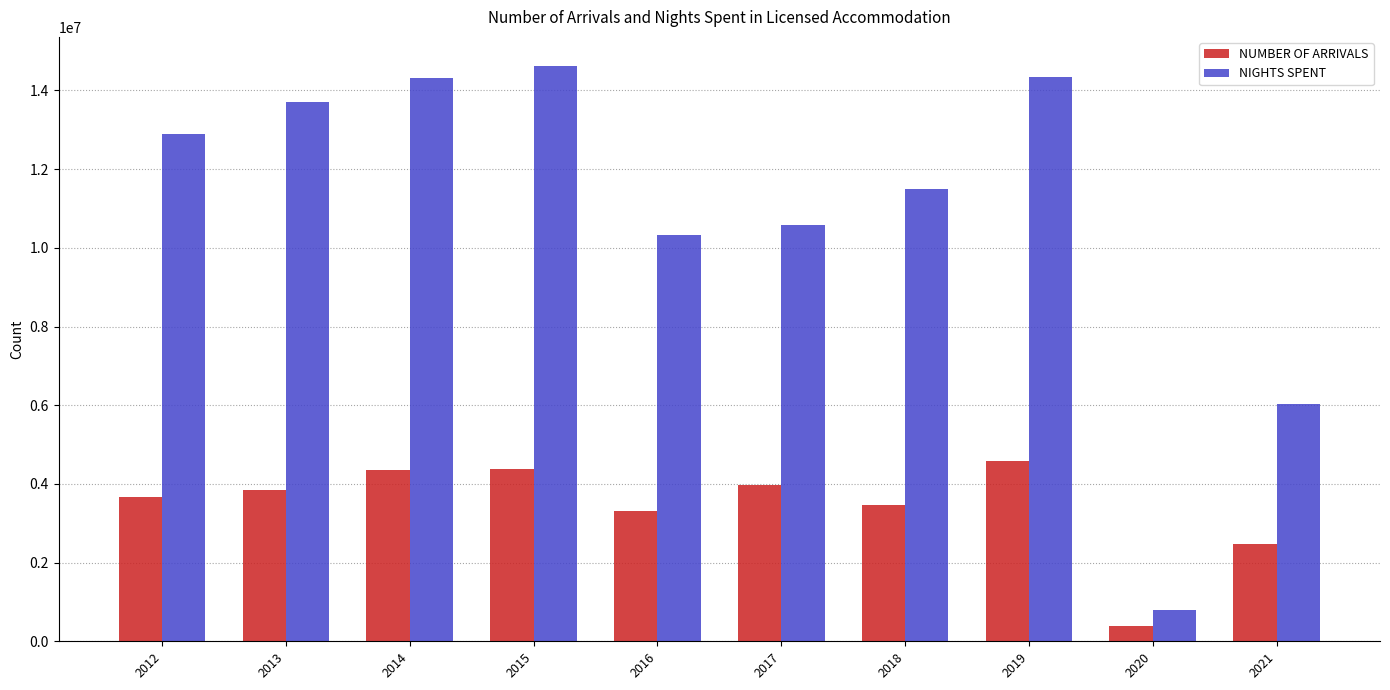

What is the sum of all NIGHTS SPENT values?

109098040